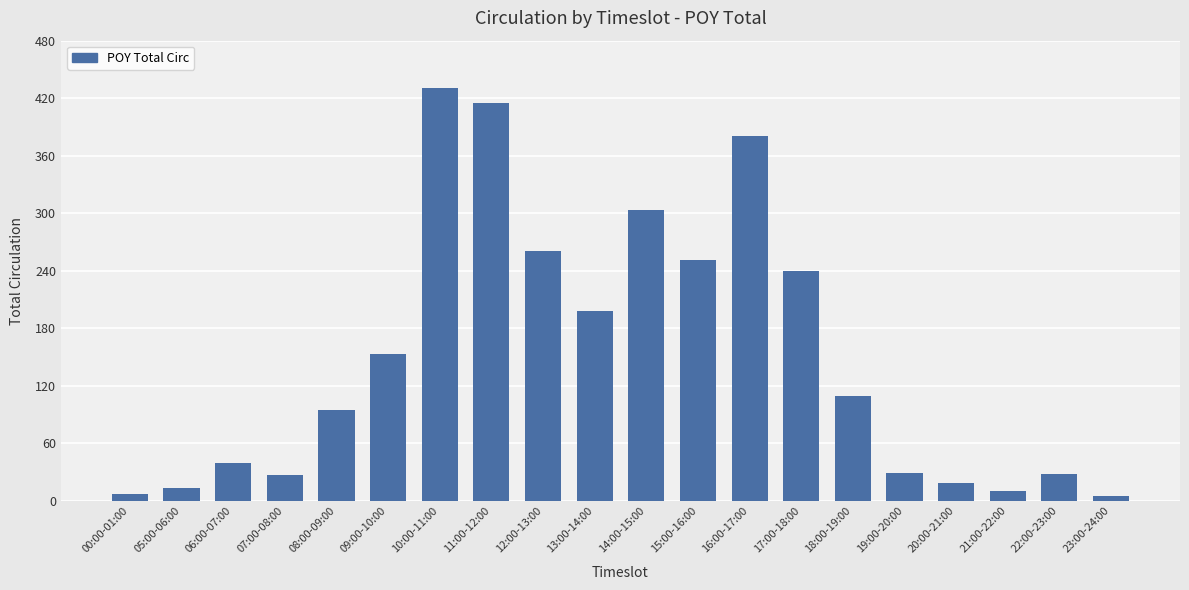

What is the difference between the second highest and second lowest values?

408